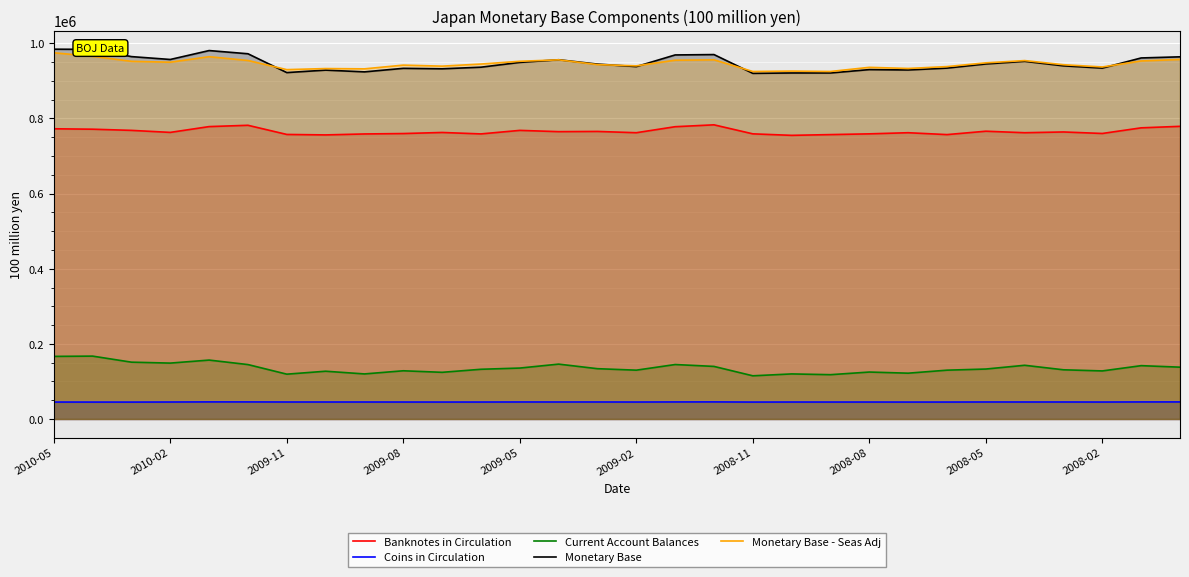

Is it true that Current Account Balances equals 41503 at 2009-02?

False